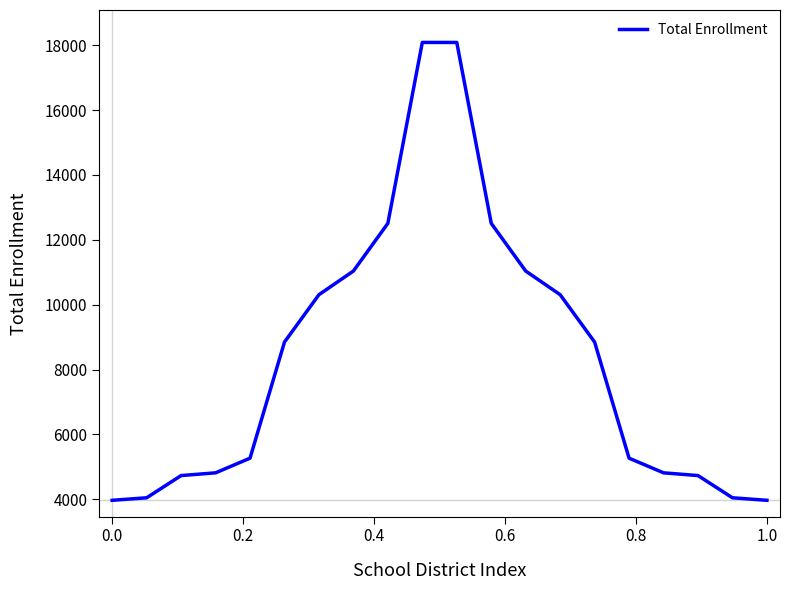

What is the greatest value displayed?

18084.0